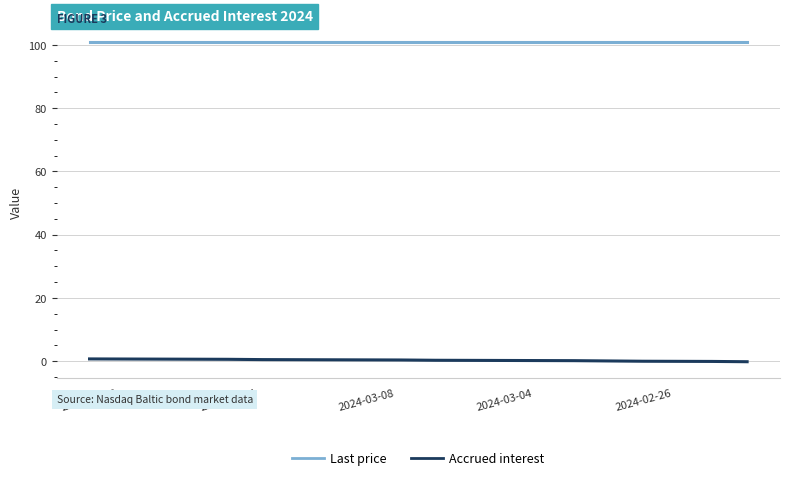

Rank the series by their maximum value, from lowest to highest.

Accrued interest, Last price